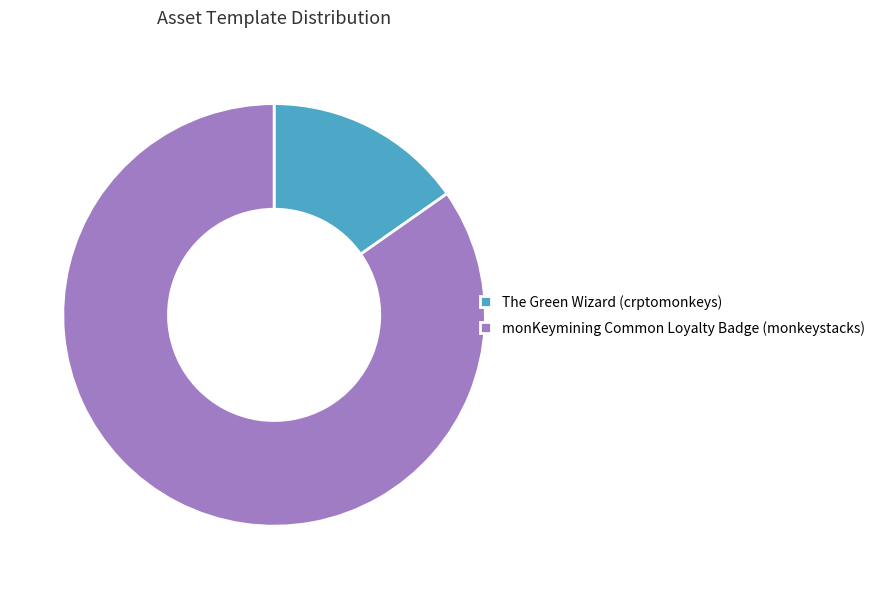

Rank the categories by value from highest to lowest.

monKeymining Common Loyalty Badge (monkeystacks), The Green Wizard (crptomonkeys)